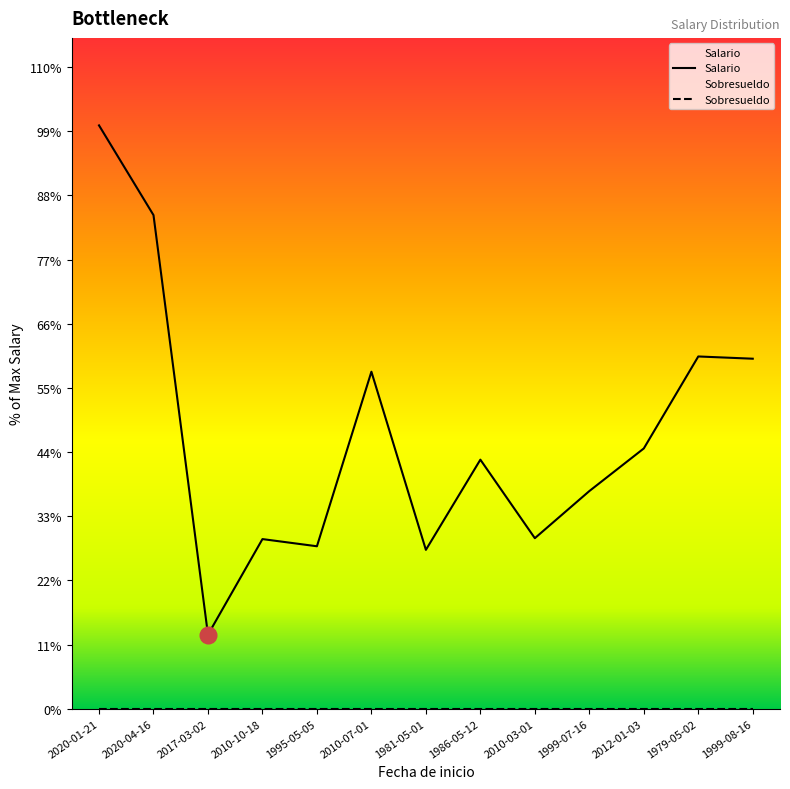

Rank the categories by value from highest to lowest.

2020-01-21, 2020-04-16, 1979-05-02, 1999-08-16, 2010-07-01, 2012-01-03, 1986-05-12, 1999-07-16, 2010-03-01, 2010-10-18, 1995-05-05, 1981-05-01, 2017-03-02